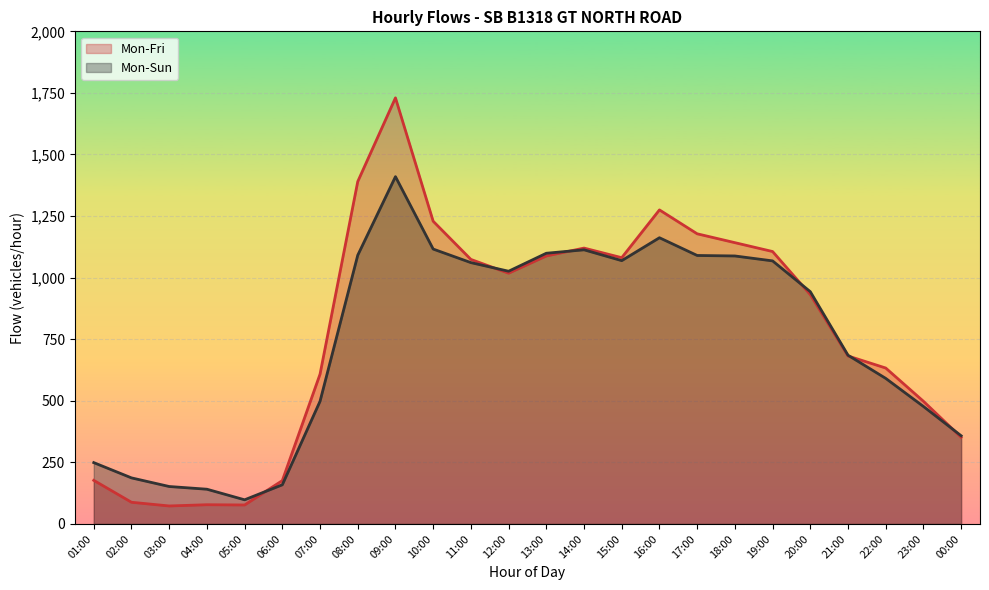

What is the difference between the highest and lowest values at 04:00?

63